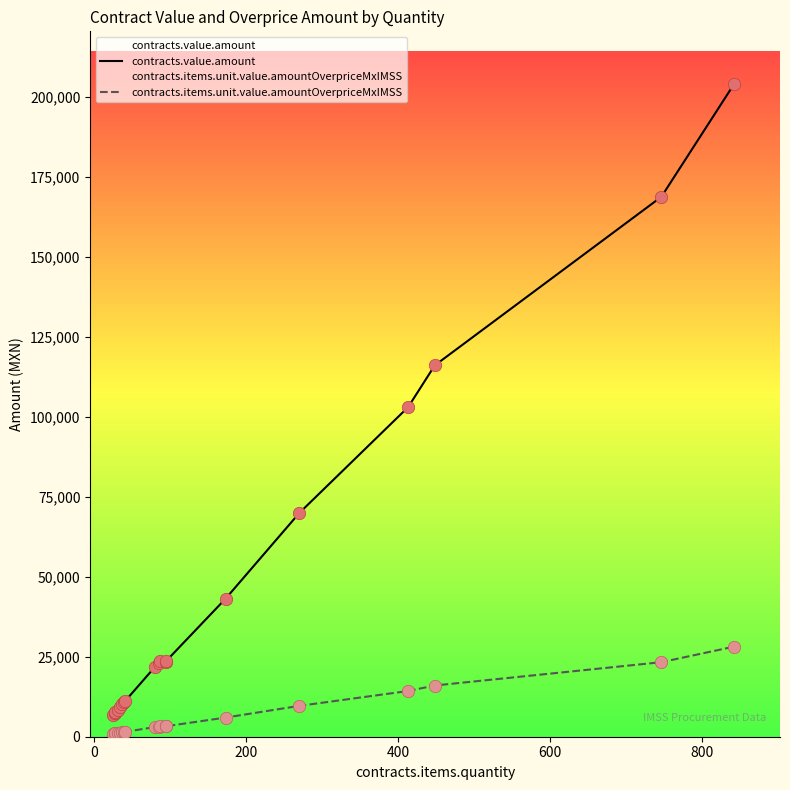

Is the value of contracts.items.unit.value.amountOverpriceMxIMSS at 200 greater than the value of contracts.value.amount at 9?

No